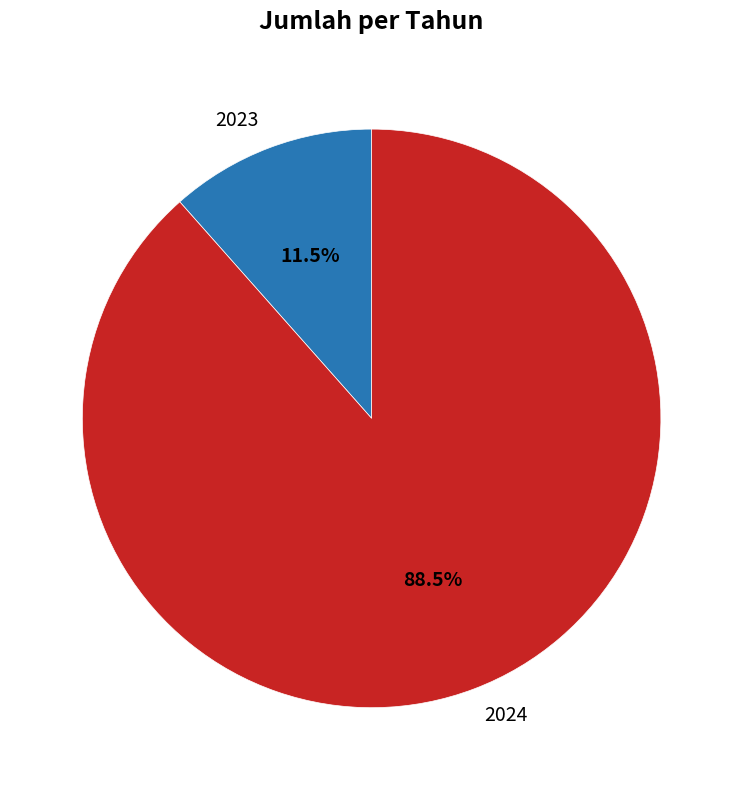

Which has a higher value, 2024 or 2023?

2024